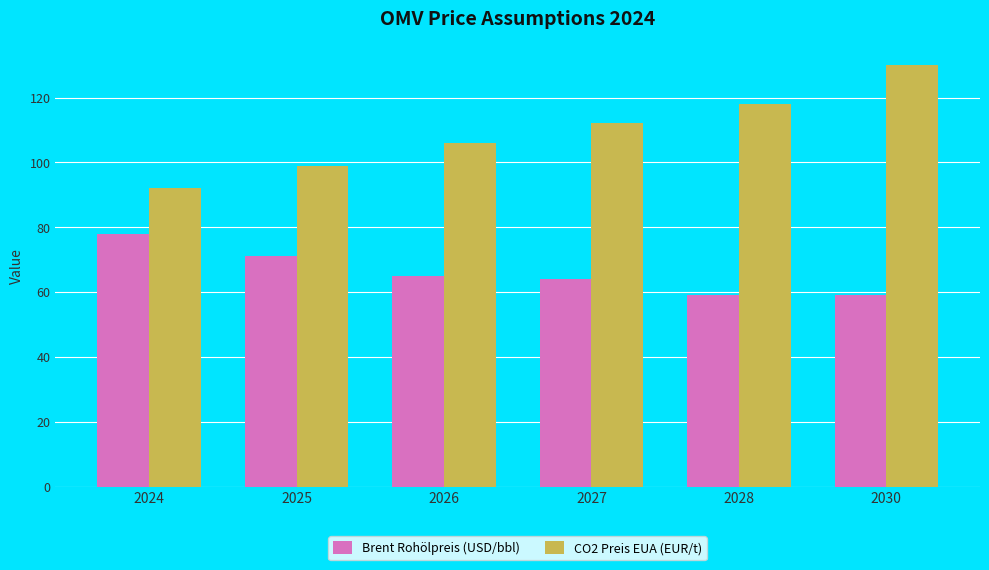

Reading right to left, transcribe all the data shown in this chart.

Brent Rohölpreis (USD/bbl): 59	59	64	65	71	78
CO2 Preis EUA (EUR/t): 130	118	112	106	99	92